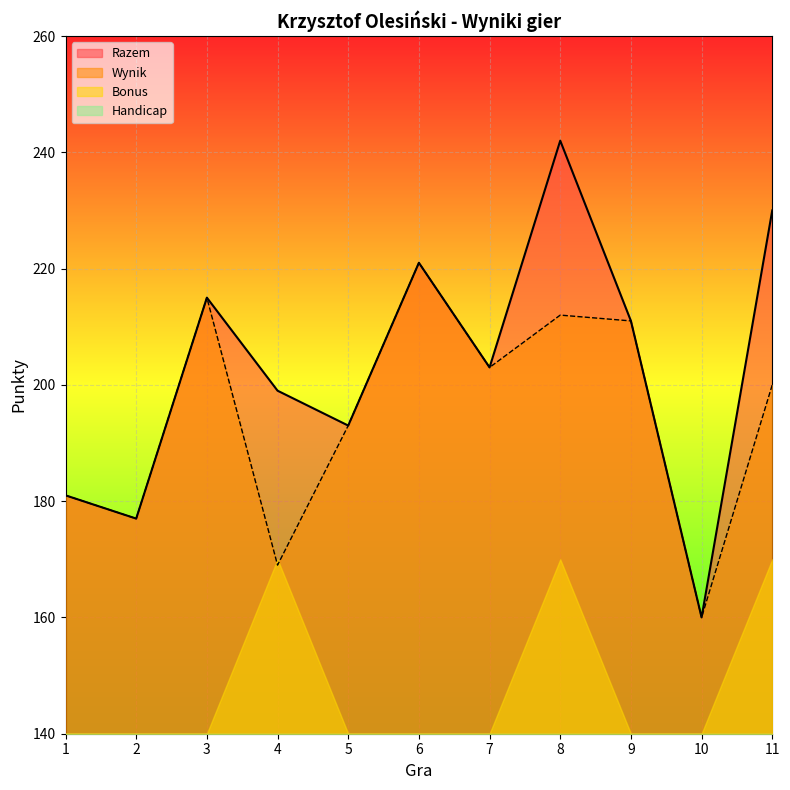

What is the difference between the Razem values at 6 and 9?

10